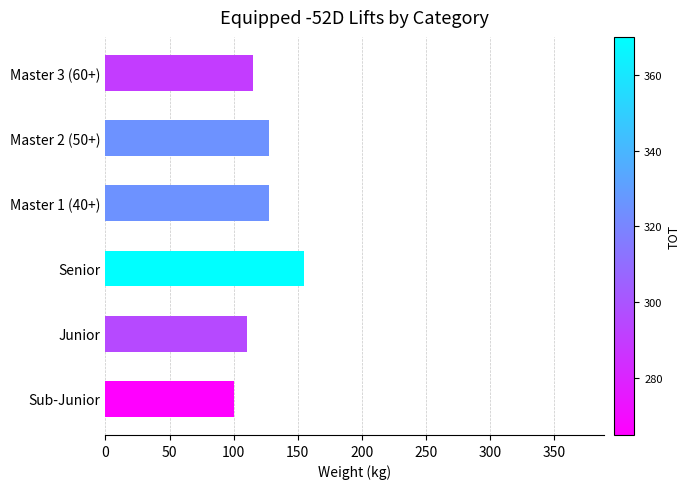

Which label corresponds to the largest value in the chart?

Senior